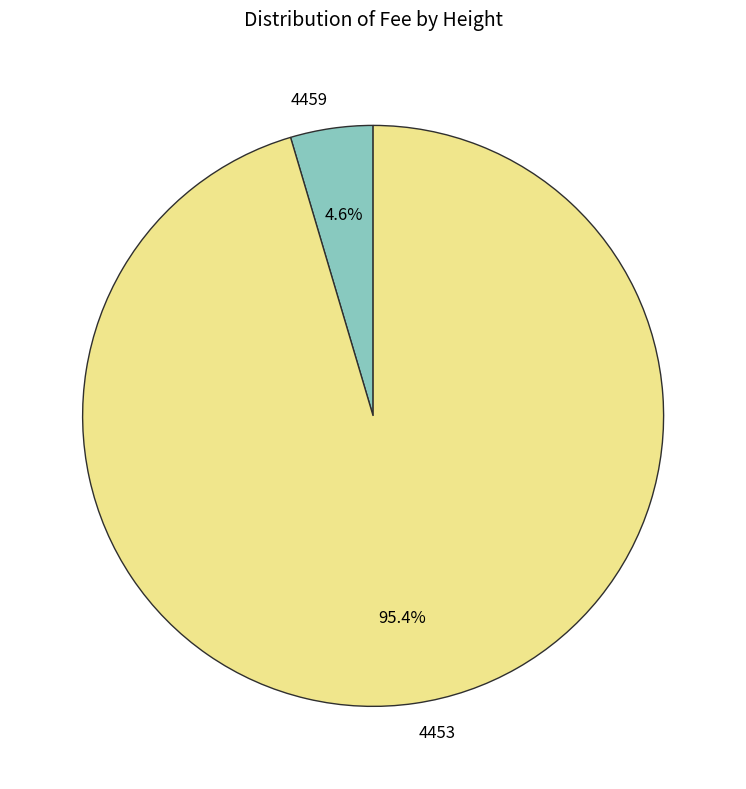

To the nearest percent, what percentage of the pie is 4453?

95%